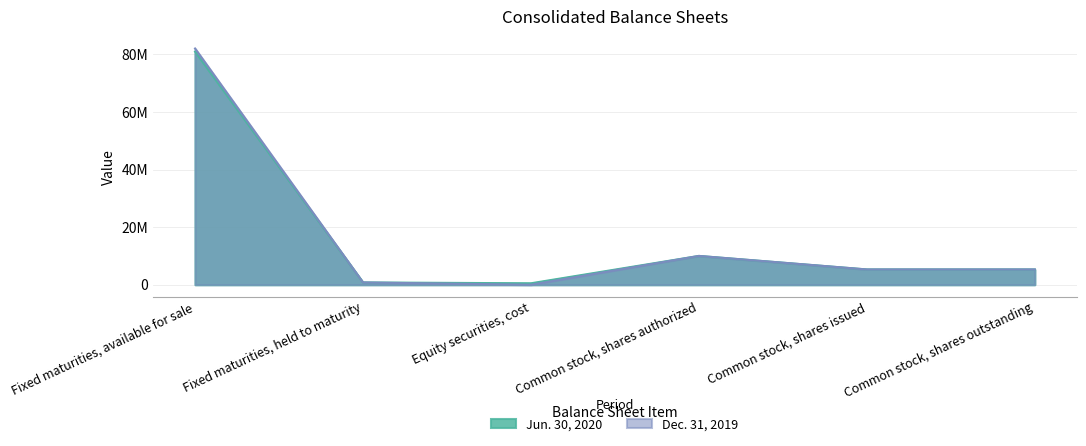

Between Common stock, shares issued and Fixed maturities, held to maturity, which is larger?

Common stock, shares issued